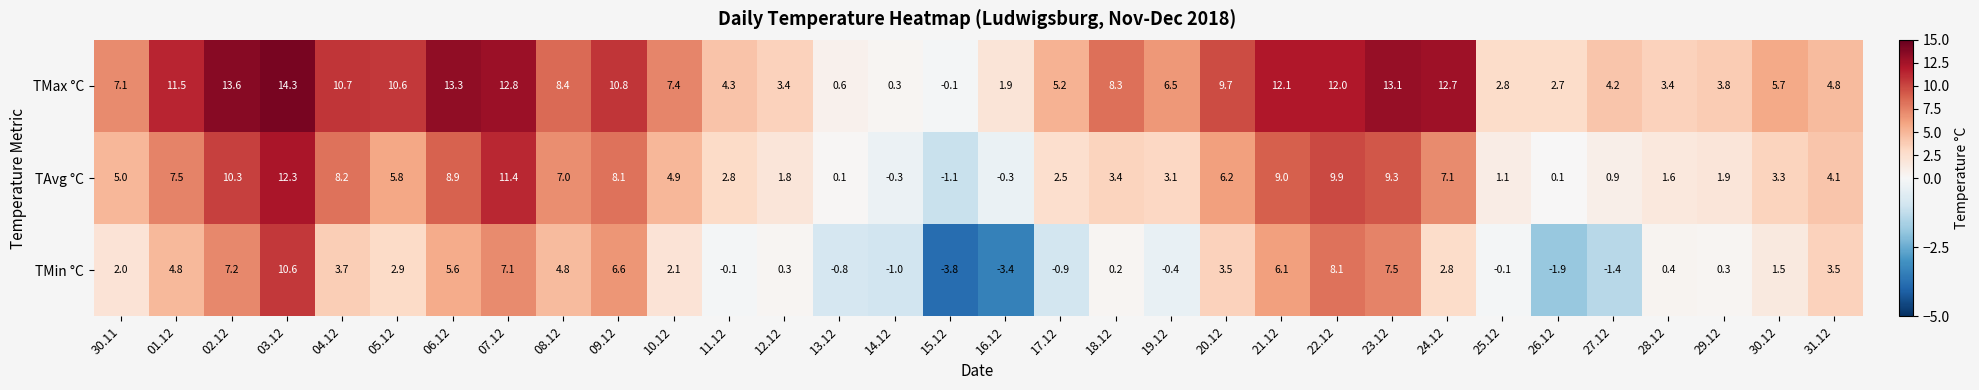

Where is TMin °C nearest to the value 3?

05.12